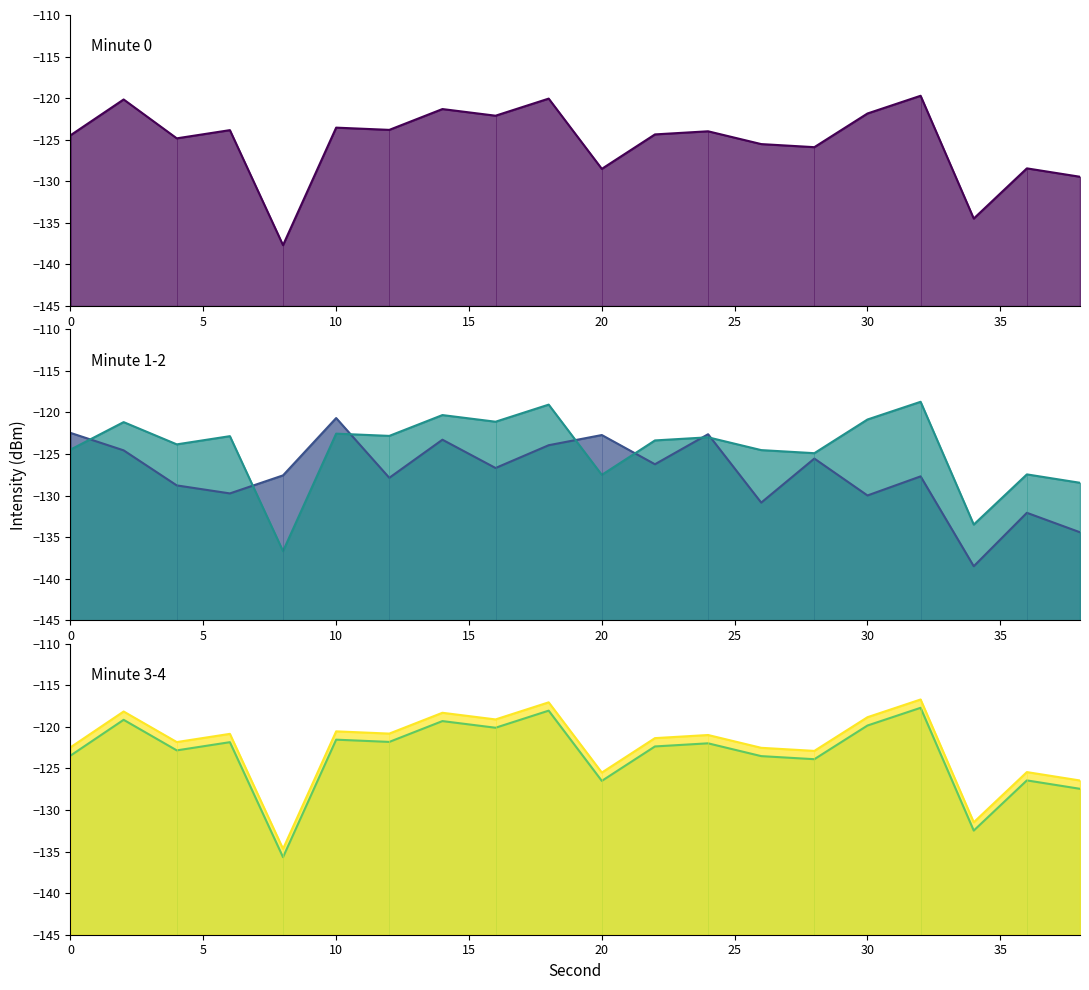

How many distinct data groups are displayed?

5